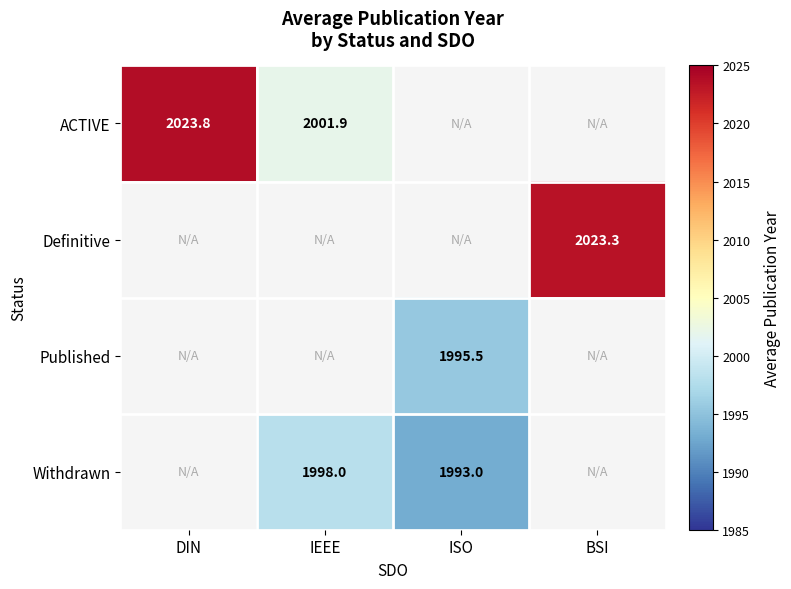

What is the spread (max minus min) of values at IEEE?

3.9